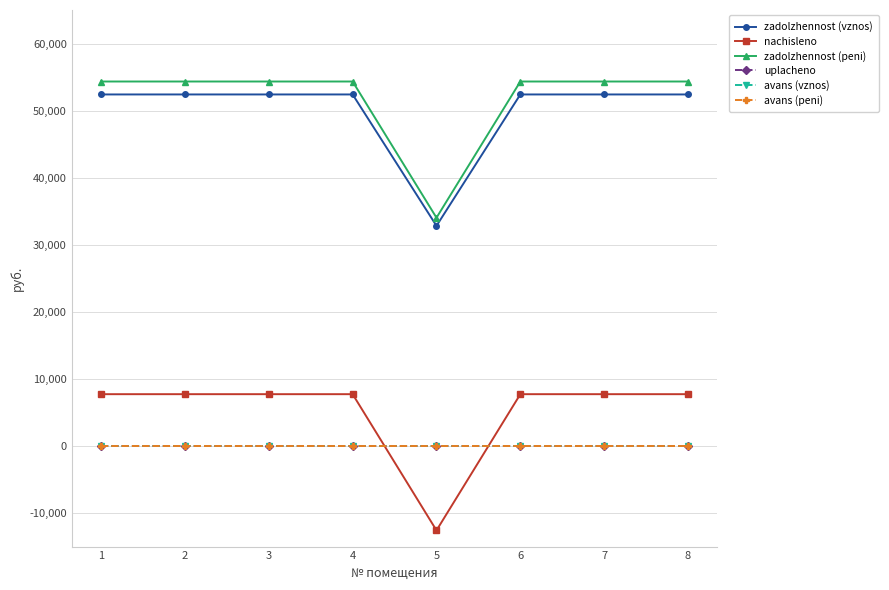

Is this an area chart (filled region under the line)?

No